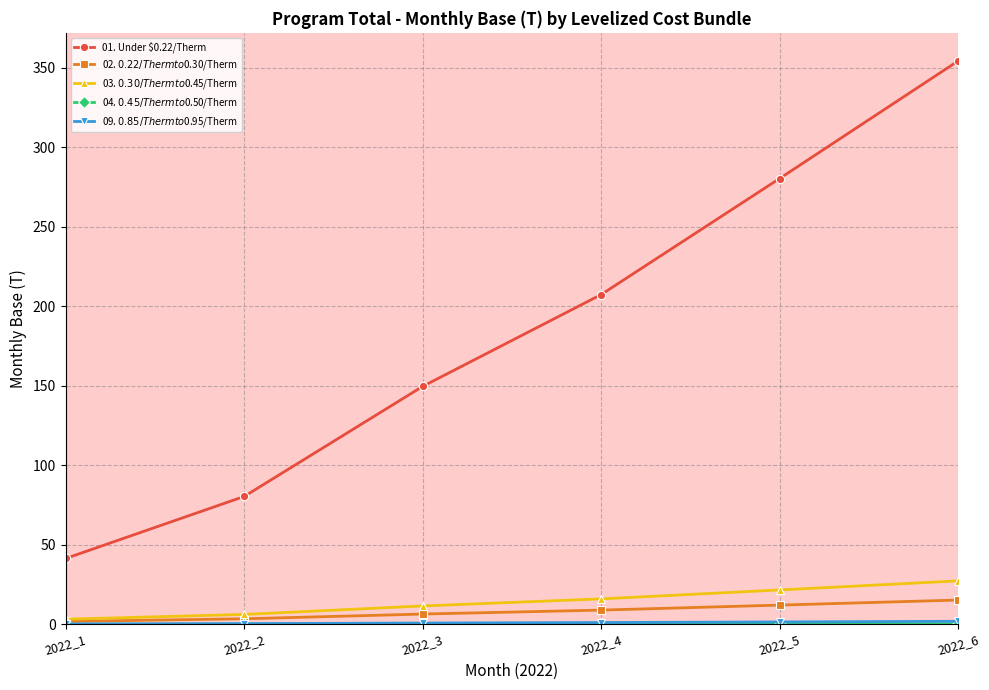

At which category is the sum across all series the highest?

2022_6